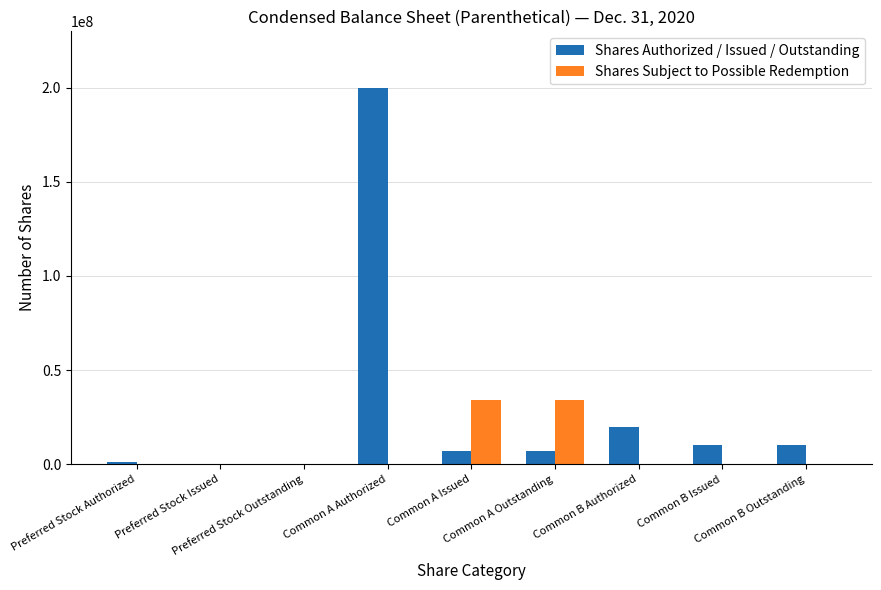

At which category is the sum across all series the highest?

Common A Authorized